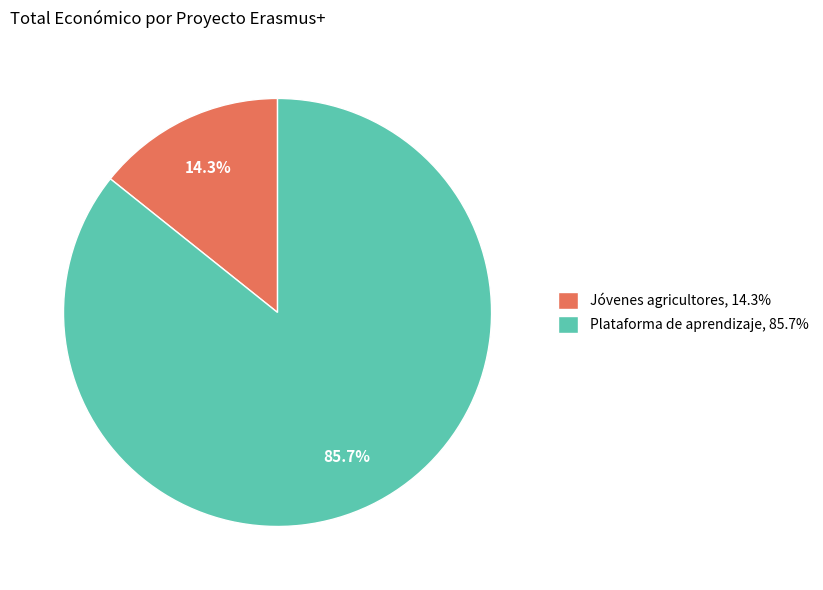

Does Jóvenes agricultores, 14.3% account for over 50% of the chart?

No